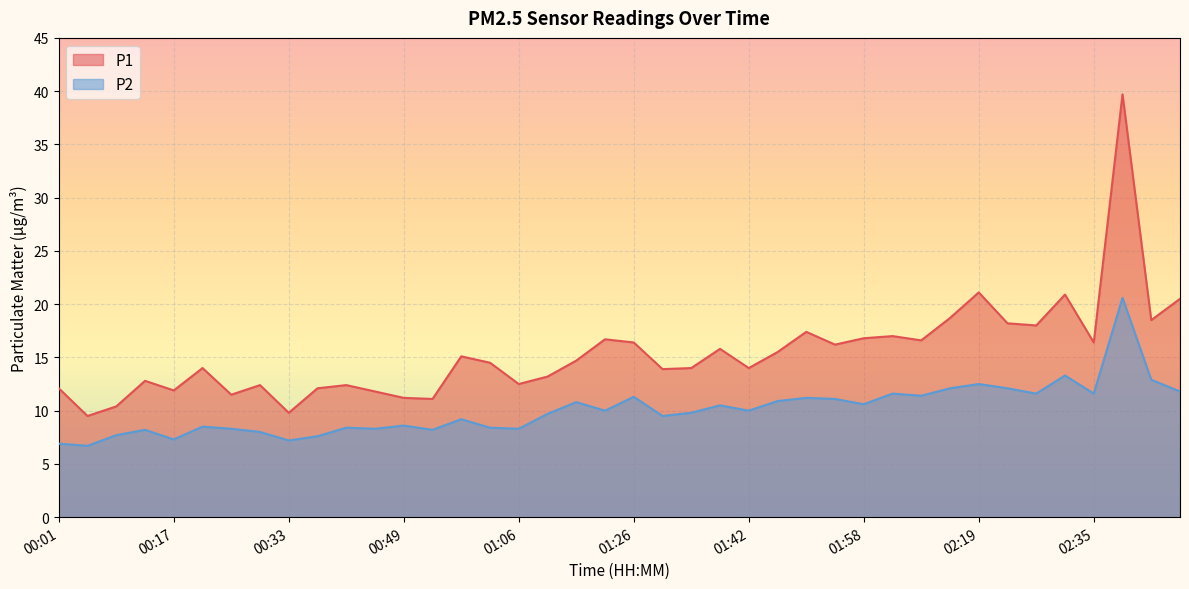

How many lines are shown in the chart?

2